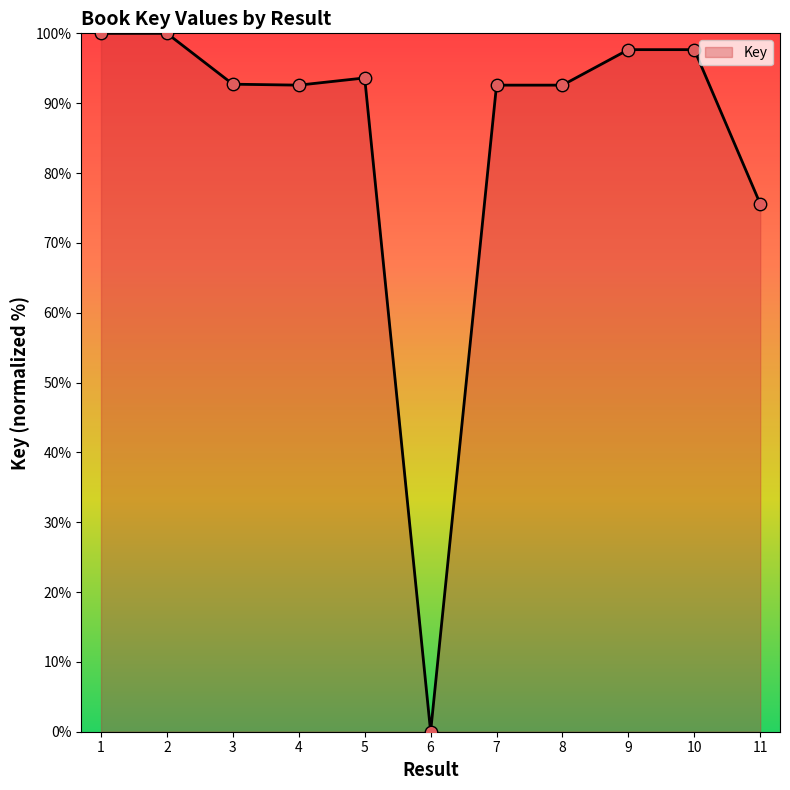

What is the change in value from 2 to 11?

-24.4